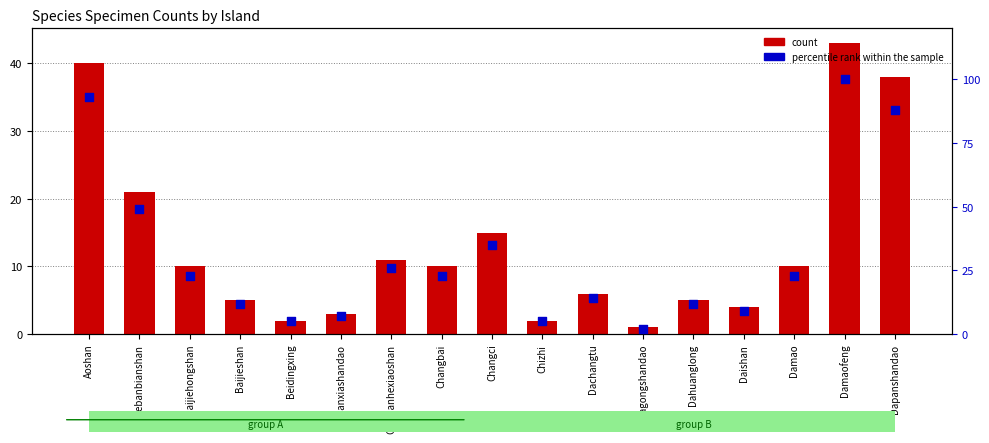

Which series contains the highest Y value?

percentile rank within the sample